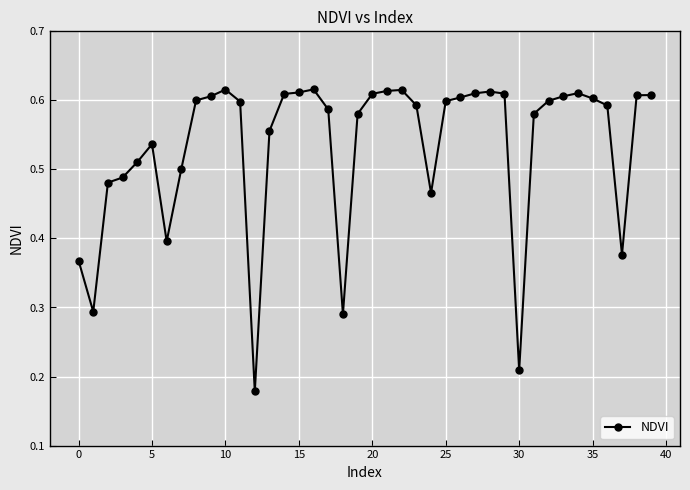

What is the sum of all values?

21.3